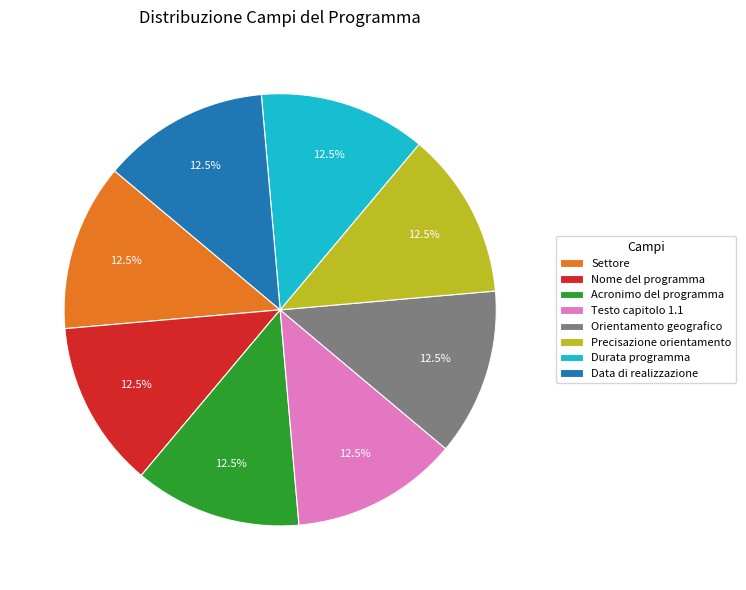

Does Precisazione orientamento account for over 50% of the chart?

No